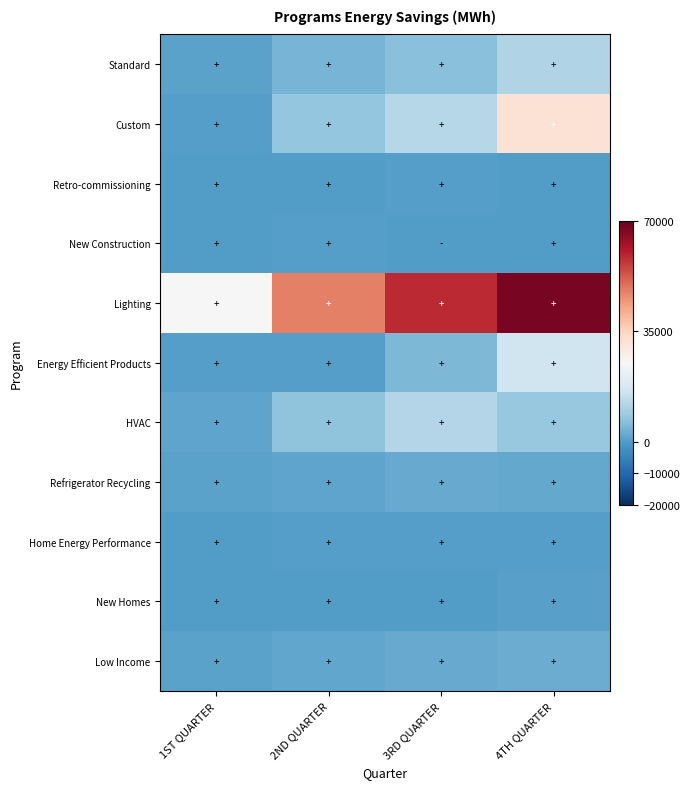

Reading right to left, transcribe all the data shown in this chart.

Standard: 4TH QUARTER=11326.1	3RD QUARTER=6201.8	2ND QUARTER=4169.4	1ST QUARTER=904.4
Custom: 4TH QUARTER=31560.2	3RD QUARTER=12070.3	2ND QUARTER=7685.3	1ST QUARTER=214.2
Retro-commissioning: 4TH QUARTER=0.0	3RD QUARTER=316.0	2ND QUARTER=0.0	1ST QUARTER=0.0
New Construction: 4TH QUARTER=10.4	3RD QUARTER=-214.4	2ND QUARTER=372.1	1ST QUARTER=0.0
Lighting: 4TH QUARTER=67574.5	3RD QUARTER=58732.5	2ND QUARTER=47770.5	1ST QUARTER=24657.6
Energy Efficient Products: 4TH QUARTER=16067.0	3RD QUARTER=4809.9	2ND QUARTER=385.5	1ST QUARTER=211.1
HVAC: 4TH QUARTER=7916.6	3RD QUARTER=11871.6	2ND QUARTER=6924.0	1ST QUARTER=1163.6
Refrigerator Recycling: 4TH QUARTER=1976.0	3RD QUARTER=2160.7	2ND QUARTER=1173.3	1ST QUARTER=1023.9
Home Energy Performance: 4TH QUARTER=179.1	3RD QUARTER=174.7	2ND QUARTER=72.4	1ST QUARTER=1.6
New Homes: 4TH QUARTER=404.5	3RD QUARTER=30.1	2ND QUARTER=0.0	1ST QUARTER=0.0
Low Income: 4TH QUARTER=2540.6	3RD QUARTER=2321.4	2ND QUARTER=1778.1	1ST QUARTER=831.9